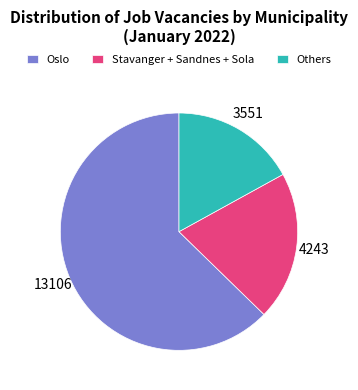

How many segments does this pie chart have?

3